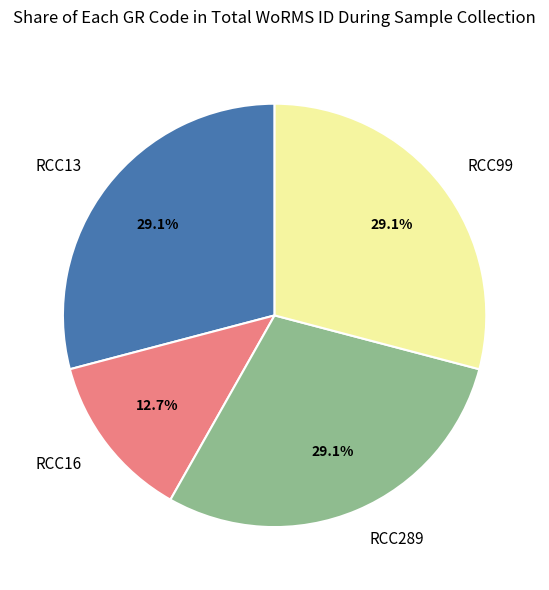

To the nearest percent, what is the average slice percentage?

25%